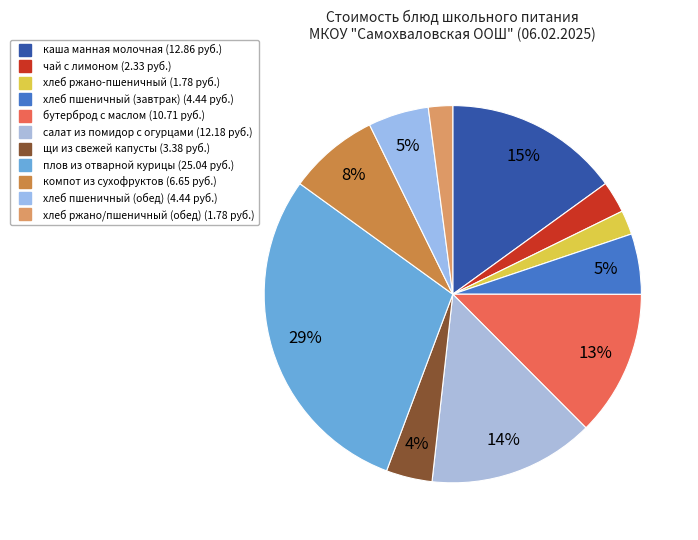

Does any single category account for the majority?

No